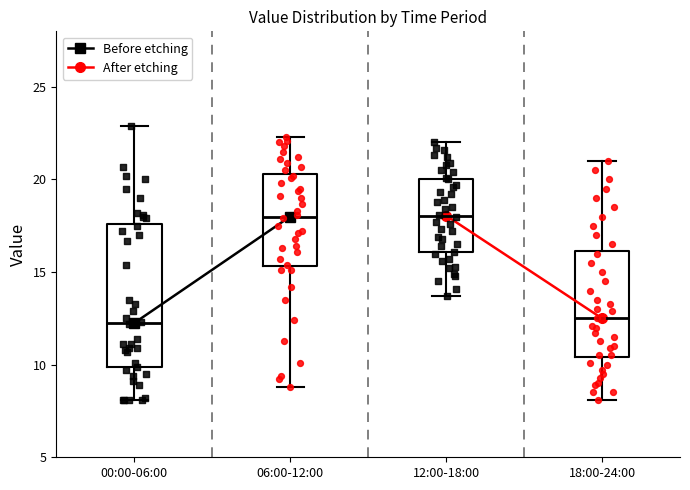

Reading left to right, transcribe this box plot: for each box, give where its median line is, the range the box spans, and where its two whiskers end, as read against the y-axis. The values are not printed on the chart, so give them approximately, as read against the axis.

00:00-06:00: median 12.5, box 10.0 to 17.5, whiskers 8.0 to 23.0
06:00-12:00: median 18.0, box 15.5 to 20.5, whiskers 9.0 to 22.5
12:00-18:00: median 18.0, box 16.0 to 20.0, whiskers 13.5 to 22.0
18:00-24:00: median 12.5, box 10.5 to 16.0, whiskers 8.0 to 21.0